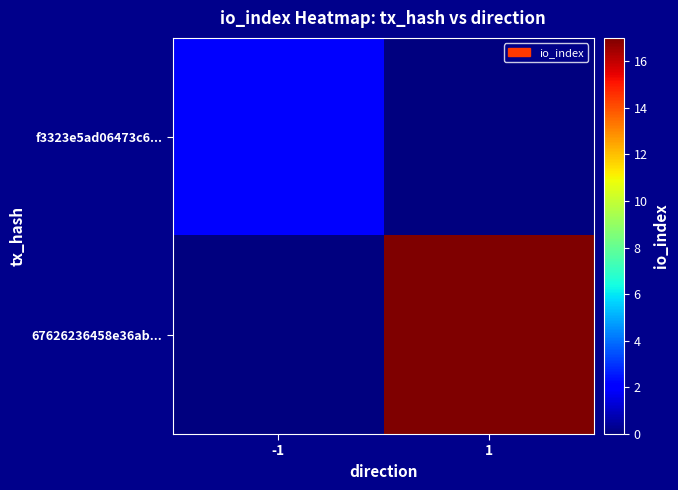

Reading left to right, transcribe all the data shown in this chart.

f3323e5ad06473c6...: -1=2	1=0
67626236458e36ab...: -1=0	1=17